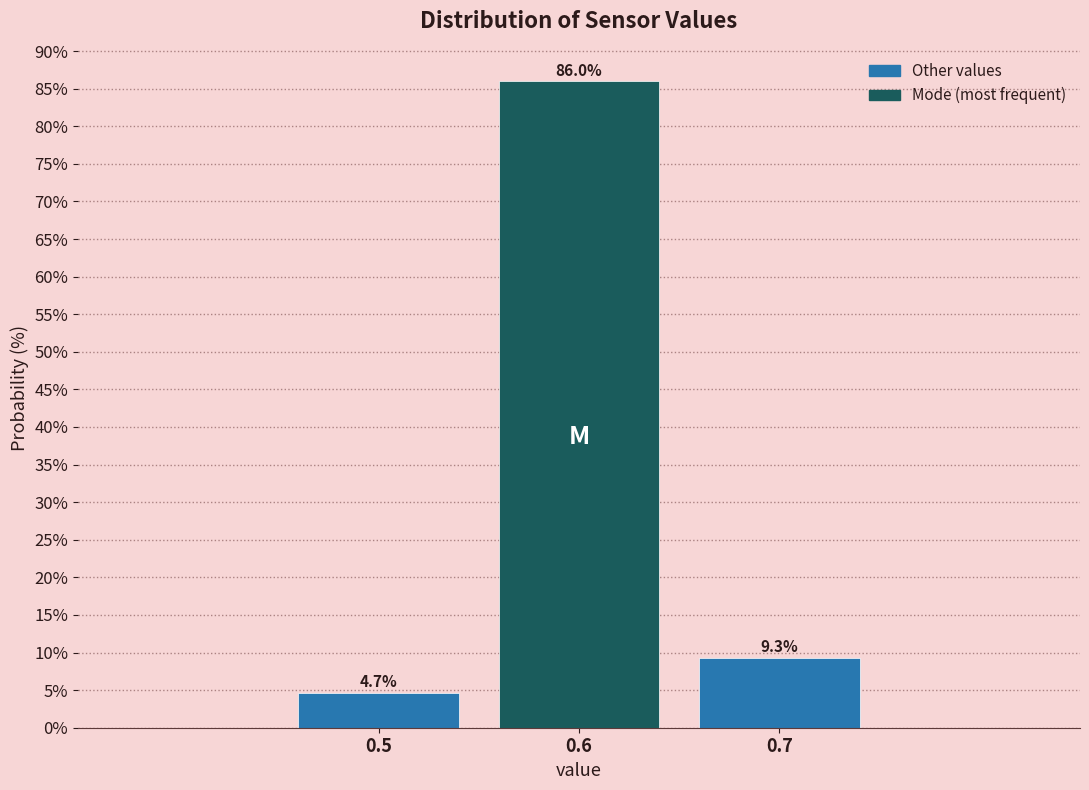

Reading right to left, what are all the values shown in this chart?

0.7=9.3	0.6=86.0	0.5=4.7